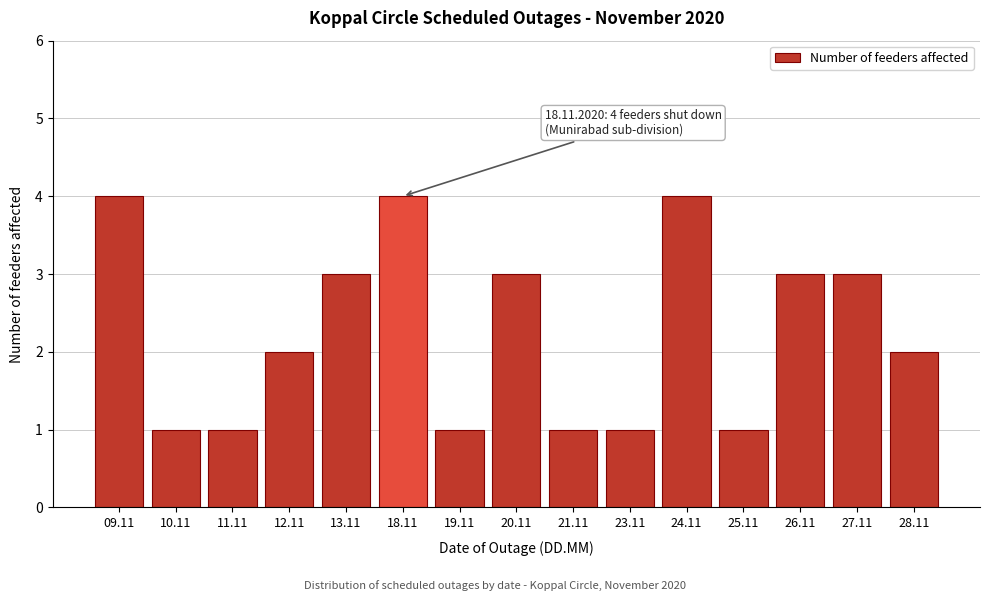

Reading left to right, transcribe all the data shown in this chart.

4	1	1	2	3	4	1	3	1	1	4	1	3	3	2